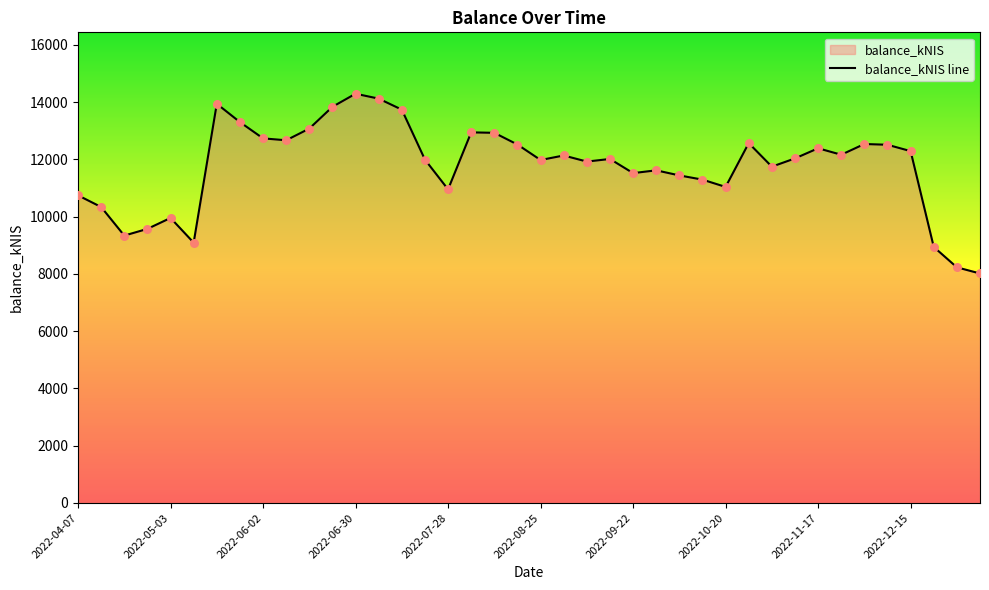

Which has a higher value, 2023-01-05 or 2022-05-26?

2022-05-26